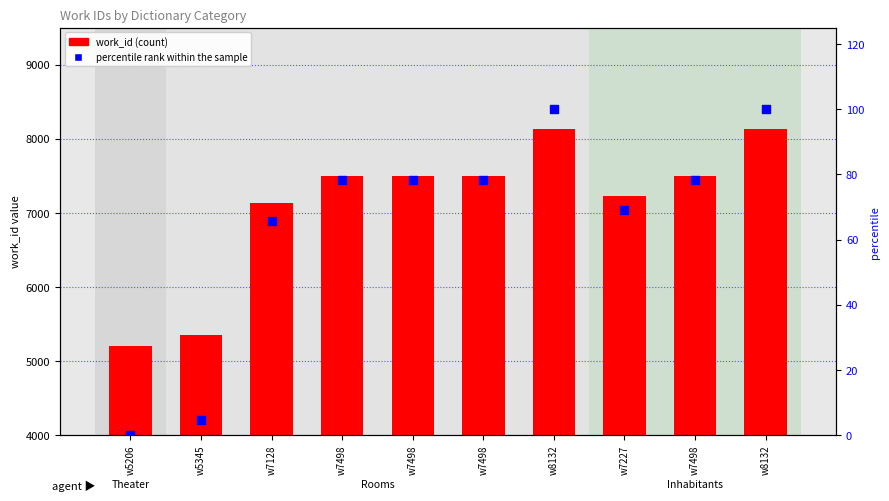

Which series reaches the maximum Y coordinate?

work_id